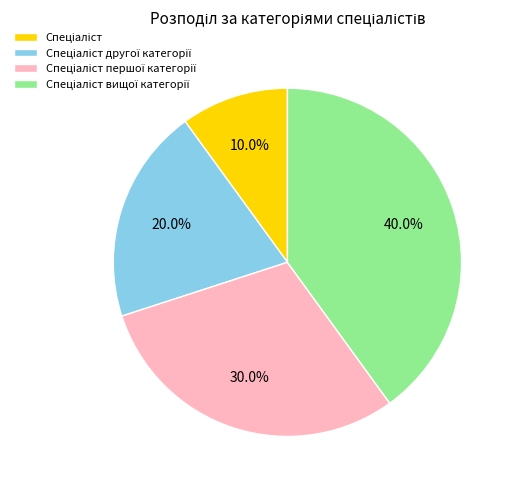

Does any single category account for the majority?

No